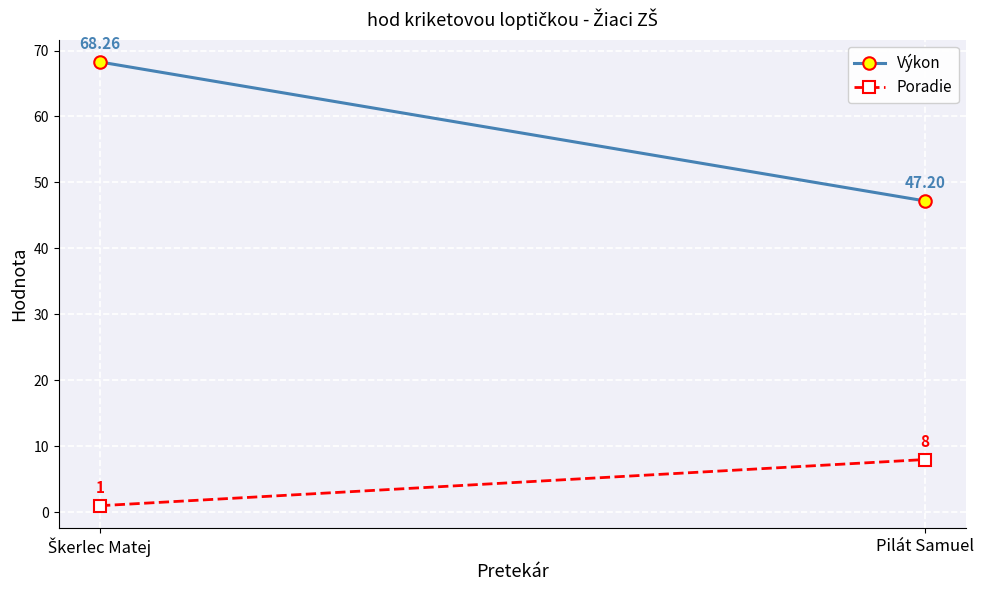

Reading left to right, extract all data points from this chart.

Výkon: 68.3	47.2
Poradie: 1.0	8.0